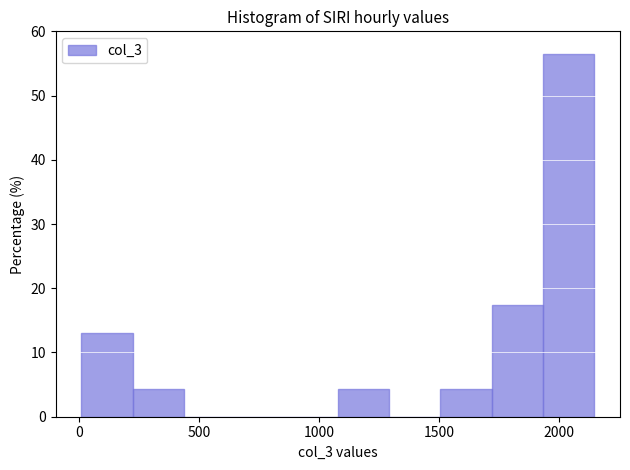

Reading left to right, list every bar in this chart as the range it spans on the x-axis followed by its height. Neither the bar edges nor the heights are printed on the chart, so give them approximately, as read against the axes.

0 to 200: 13
200 to 450: 4
450 to 650: 0
650 to 850: 0
850 to 1100: 0
1100 to 1300: 4
1300 to 1500: 0
1500 to 1700: 4
1700 to 1950: 17
1950 to 2150: 57